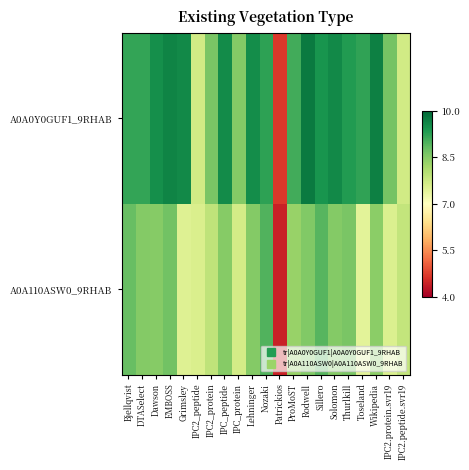

Reading right to left, list all the values displayed in this chart.

A0A0Y0GUF1_9RHAB: IPC2.peptide.svr19=7.7	IPC2.protein.svr19=8.6	Wikipedia=9.7	Toseland=9.2	Thurlkill=9.3	Solomon=9.6	Sillero=9.4	Rodwell=9.8	ProMoST=9.1	Patrickios=4.7	Nozaki=9.2	Lehninger=9.5	IPC_protein=8.5	IPC_peptide=9.5	IPC2_protein=8.6	IPC2_peptide=7.7	Grimsley=9.6	EMBOSS=9.6	Dawson=9.5	DTASelect=9.2	Bjellqvist=9.2
A0A110ASW0_9RHAB: IPC2.peptide.svr19=7.9	IPC2.protein.svr19=7.5	Wikipedia=8.4	Toseland=7.4	Thurlkill=8.6	Solomon=8.5	Sillero=8.9	Rodwell=8.5	ProMoST=8.3	Patrickios=4.4	Nozaki=9.0	Lehninger=8.5	IPC_protein=7.7	IPC_peptide=8.5	IPC2_protein=7.9	IPC2_peptide=7.6	Grimsley=7.5	EMBOSS=8.7	Dawson=8.5	DTASelect=8.5	Bjellqvist=8.8